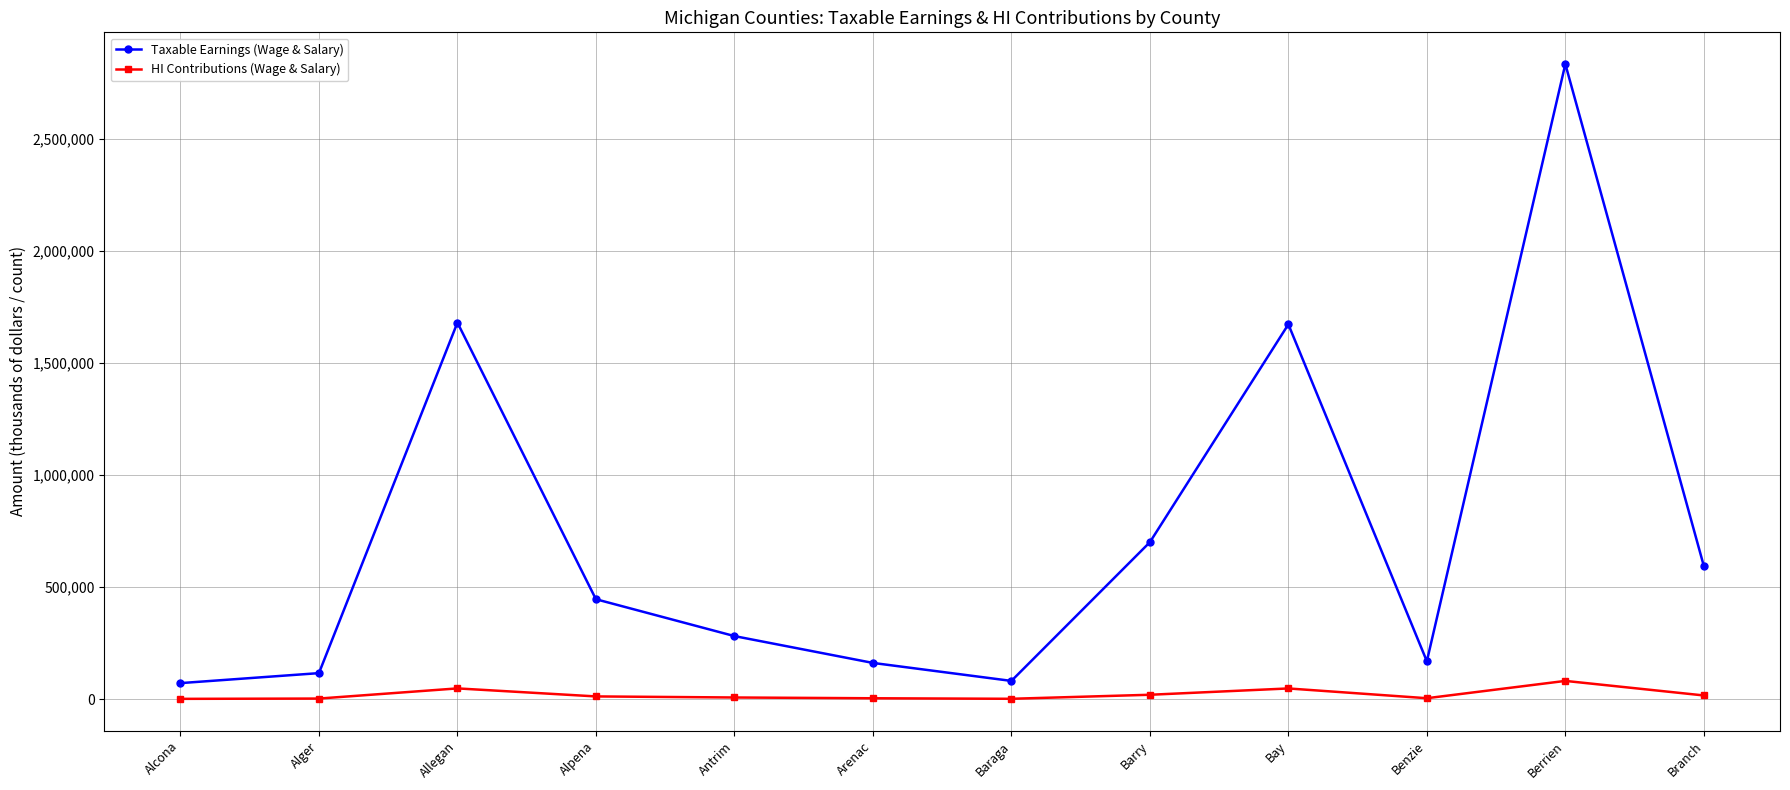

What is the minimum value shown in the chart?

2097